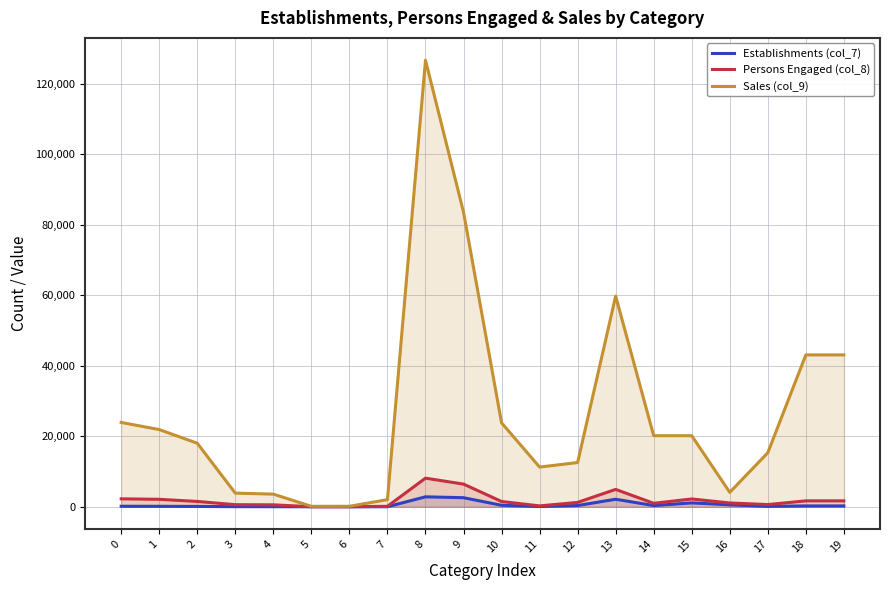

At which label does Persons Engaged (col_8) reach its peak?

8